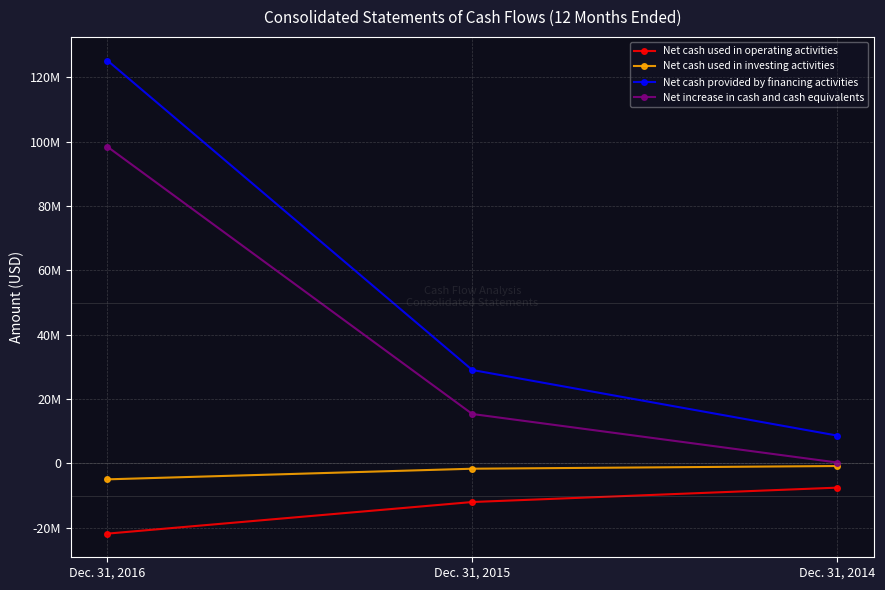

At which label is Net cash used in operating activities closest to -14697000?

Dec. 31, 2015